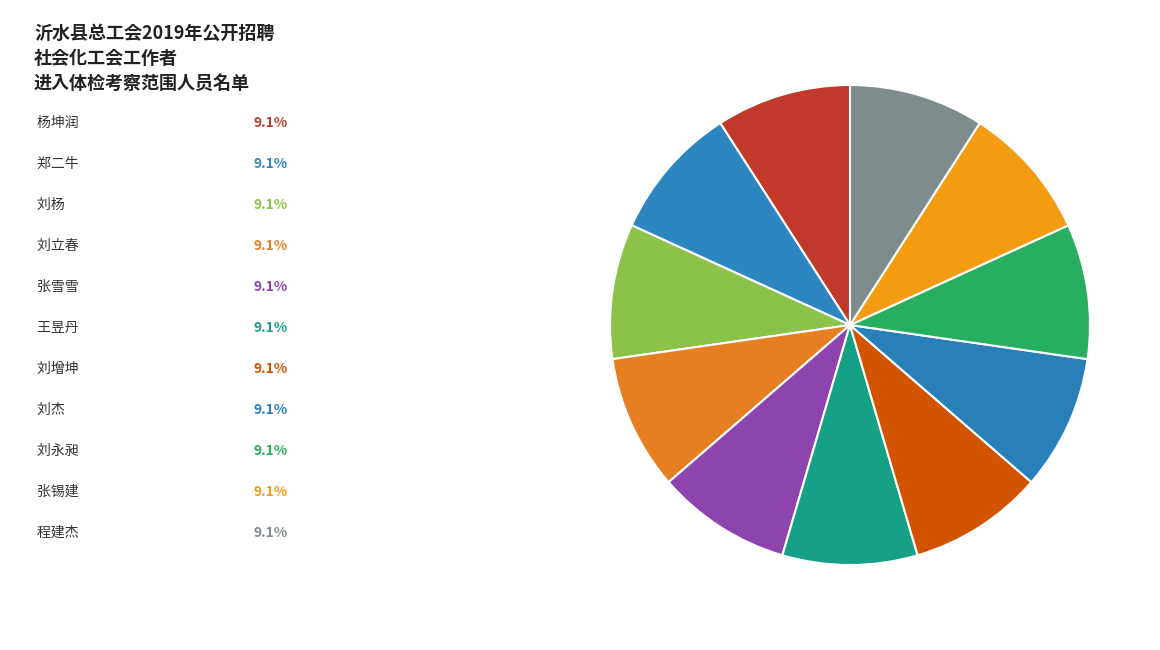

How many slices are in this pie chart?

11